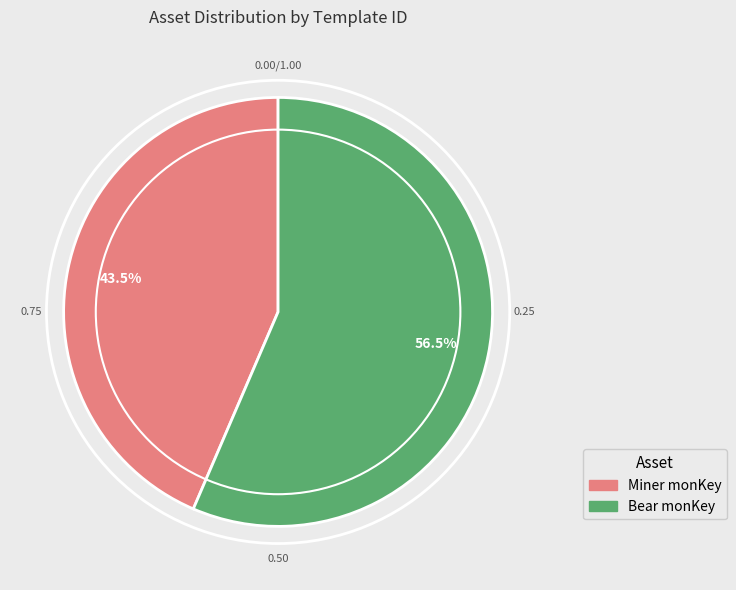

Which category has the biggest portion of the pie?

Bear monKey